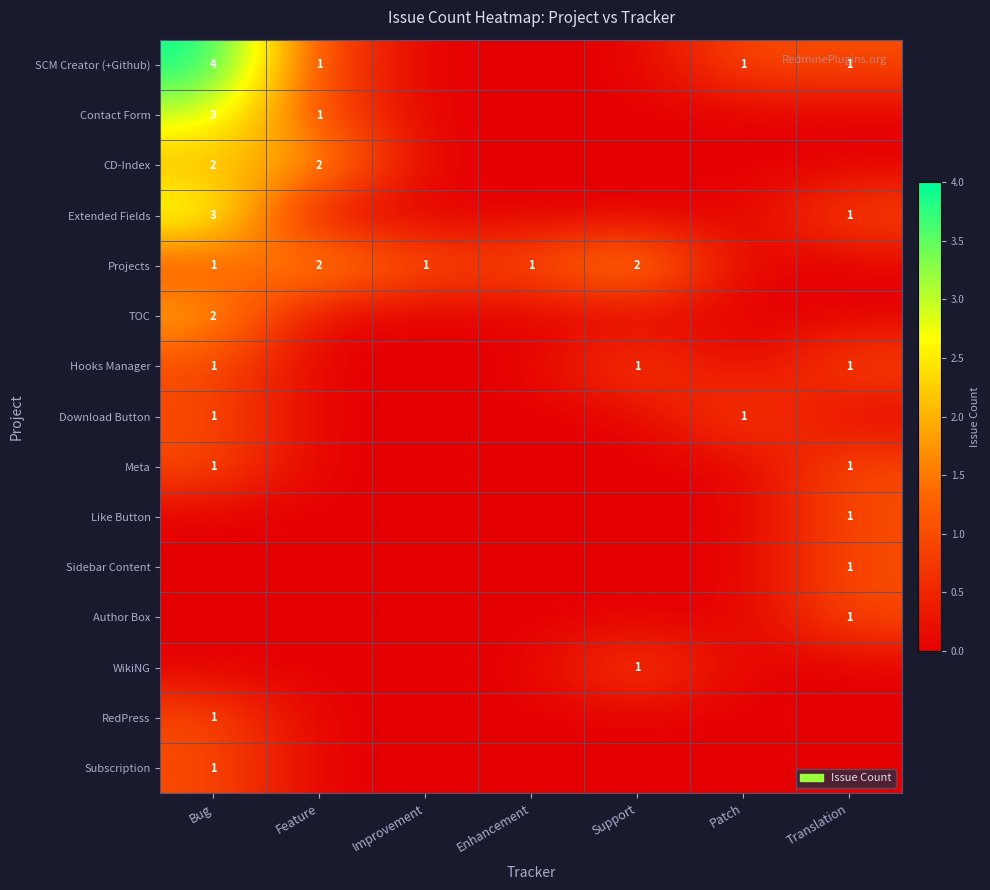

What is the total value across all series at Enhancement?

1